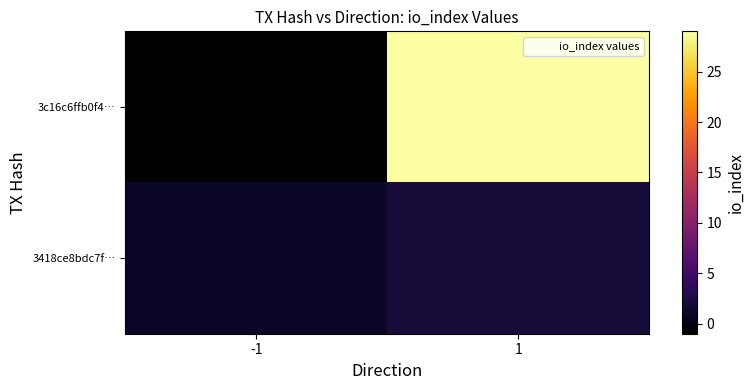

Reading left to right, transcribe all the data shown in this chart.

3c16c6ffb0f4…: -1=-1	1=29
3418ce8bdc7f…: -1=1	1=2